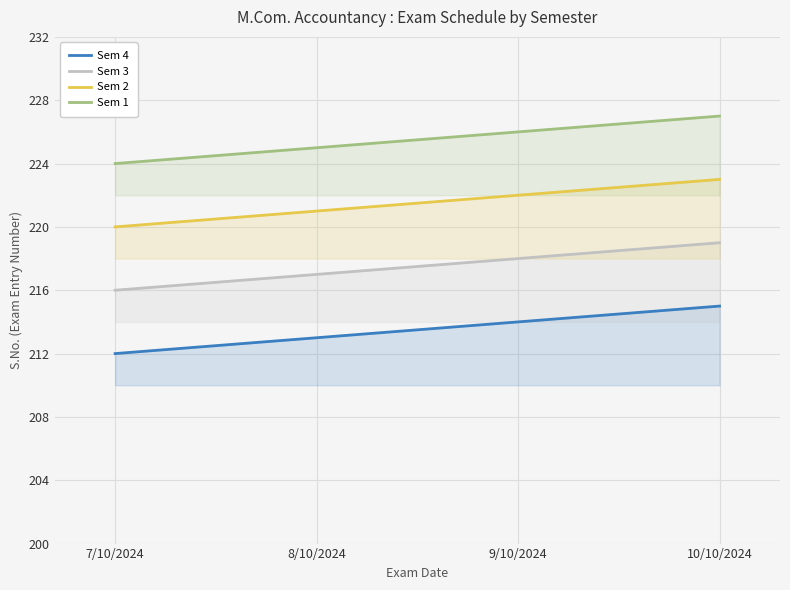

What is the label of the 3rd point from the left?

9/10/2024